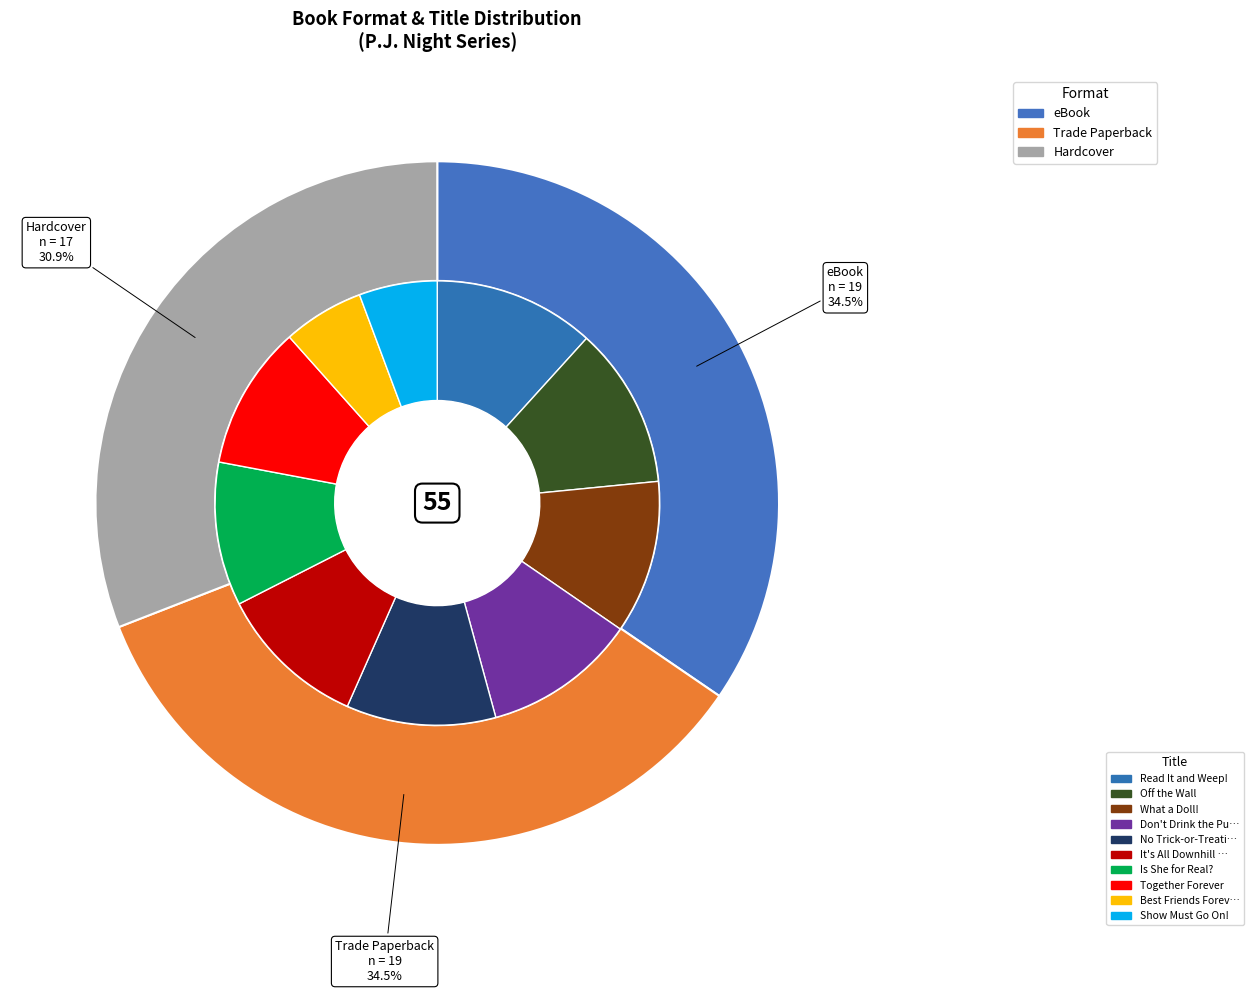

To the nearest percent, what portion does Hardcover represent?

31%